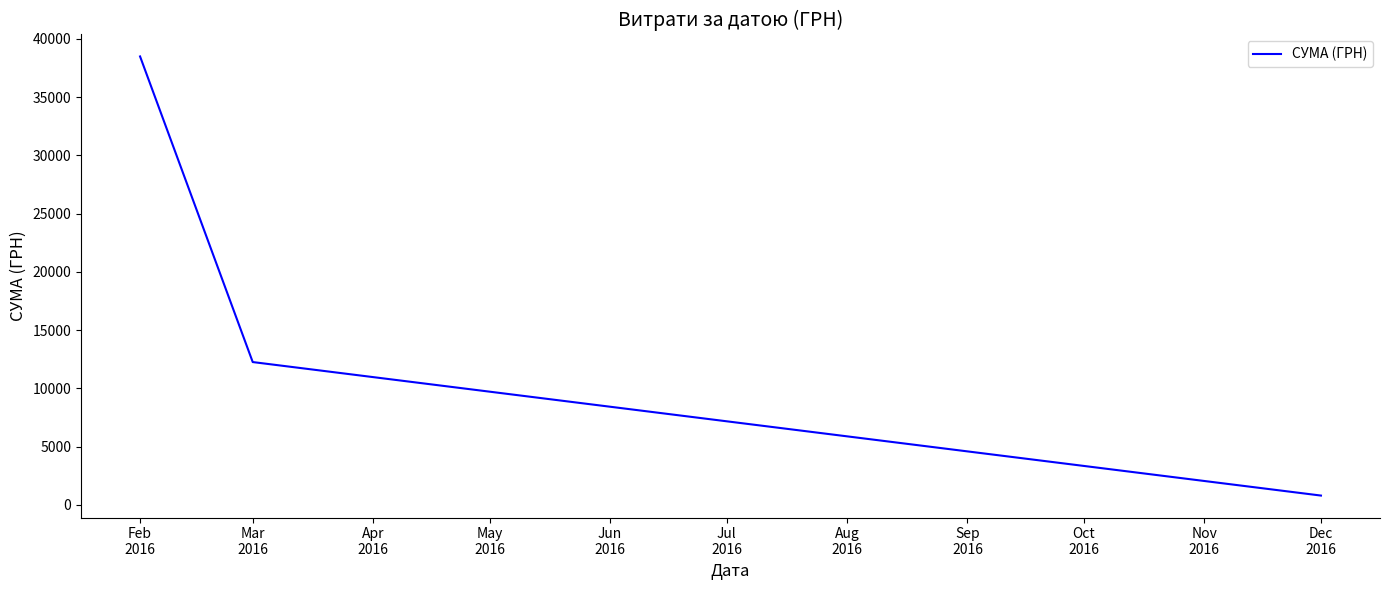

What is the difference between the maximum and minimum values?

37691.8